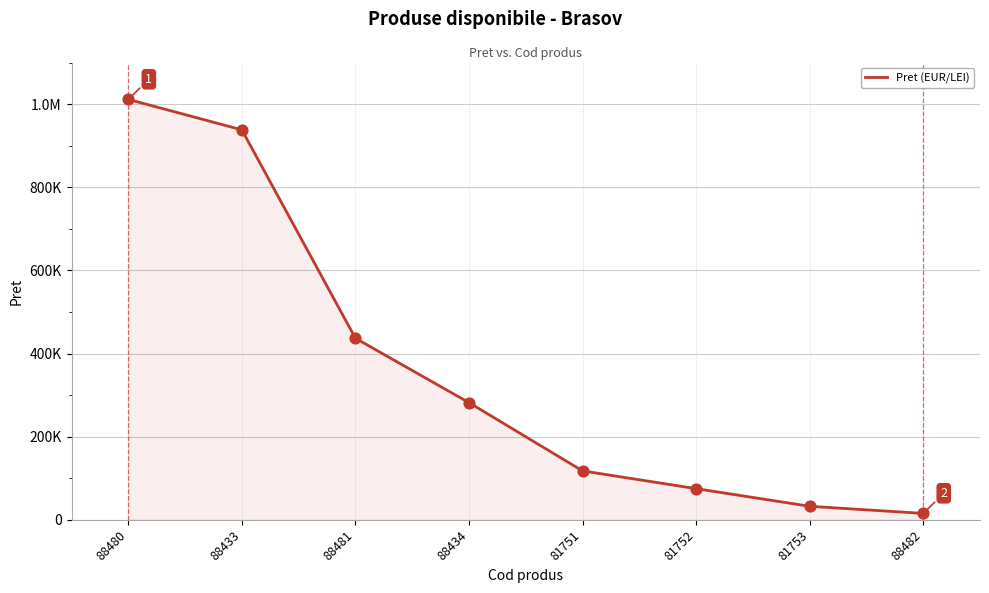

What is the change in value from 88481 to 88482?

-421360.2